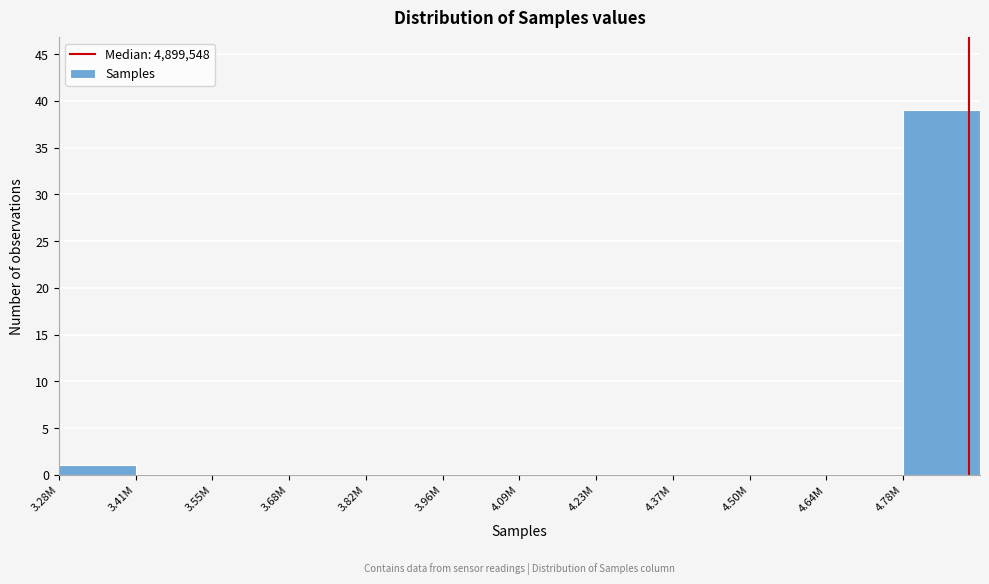

Reading left to right, transcribe all the data shown in this chart.

3.28M=1	3.41M=0	3.55M=0	3.68M=0	3.82M=0	3.96M=0	4.09M=0	4.23M=0	4.37M=0	4.50M=0	4.64M=0	4.78M=39